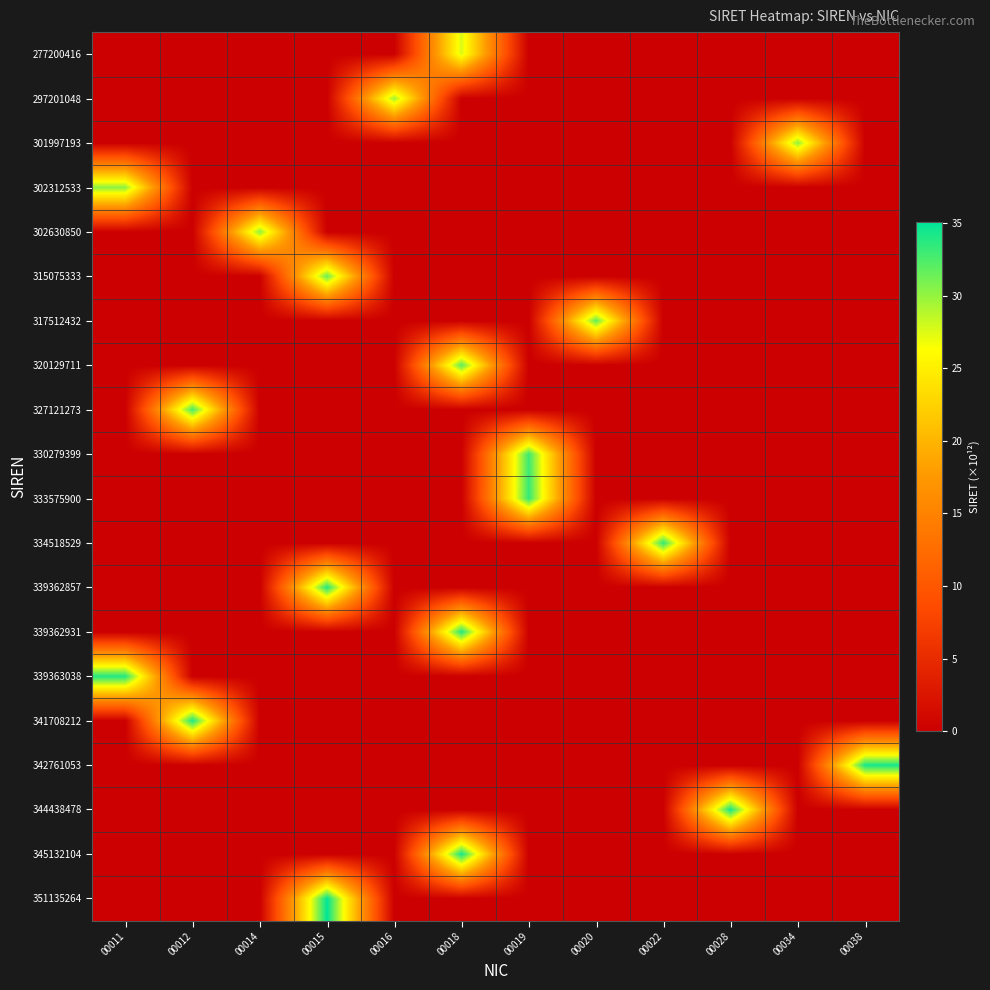

At which category is the sum across all series the highest?

00018